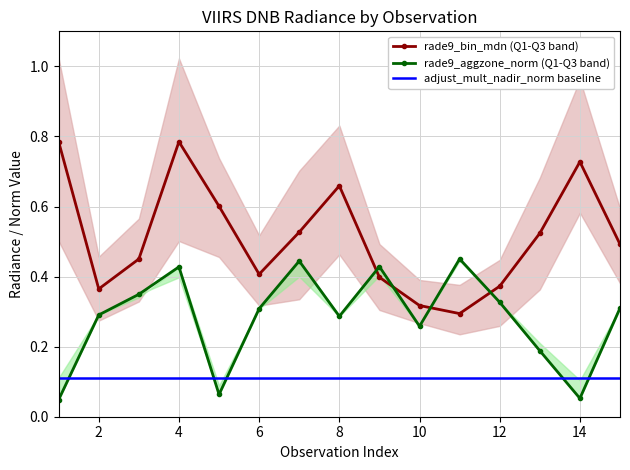

The rade9_bin_mdn (Q1-Q3 band) series shows 0.4 at 16. True or false?

True